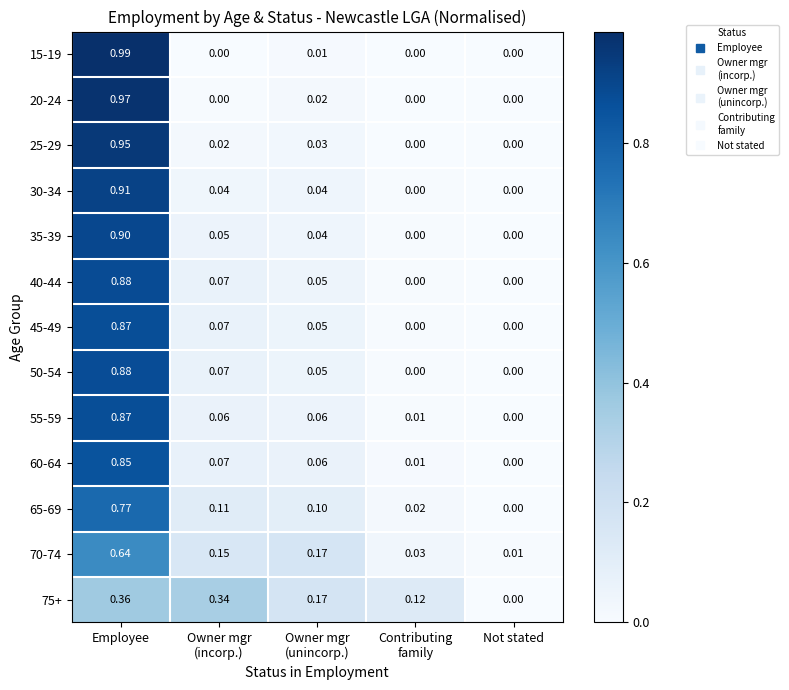

At which category does the chart reach its peak across all series?

Employee